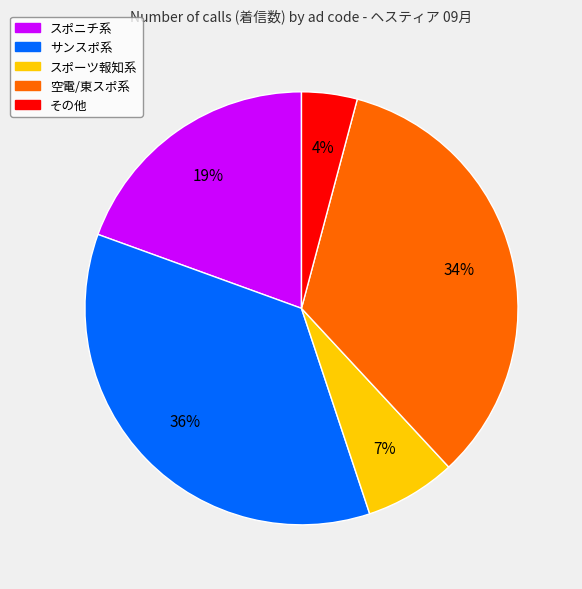

Is there a majority slice in this chart?

No